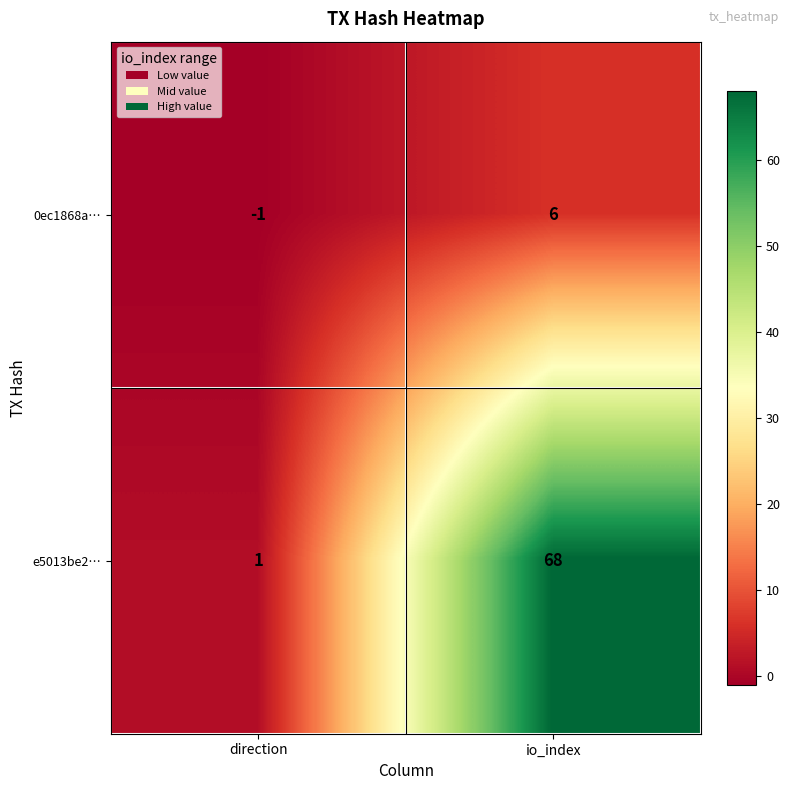

How many values in the e5013be2… series are below 68?

1